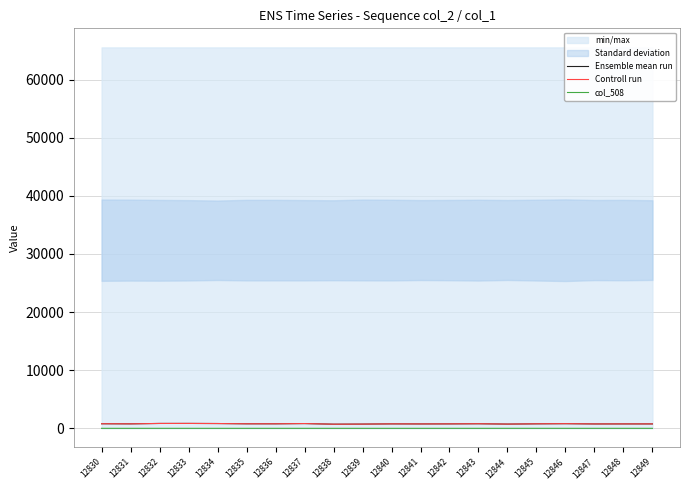

Where does the Ensemble mean run series first go above 778?

12830